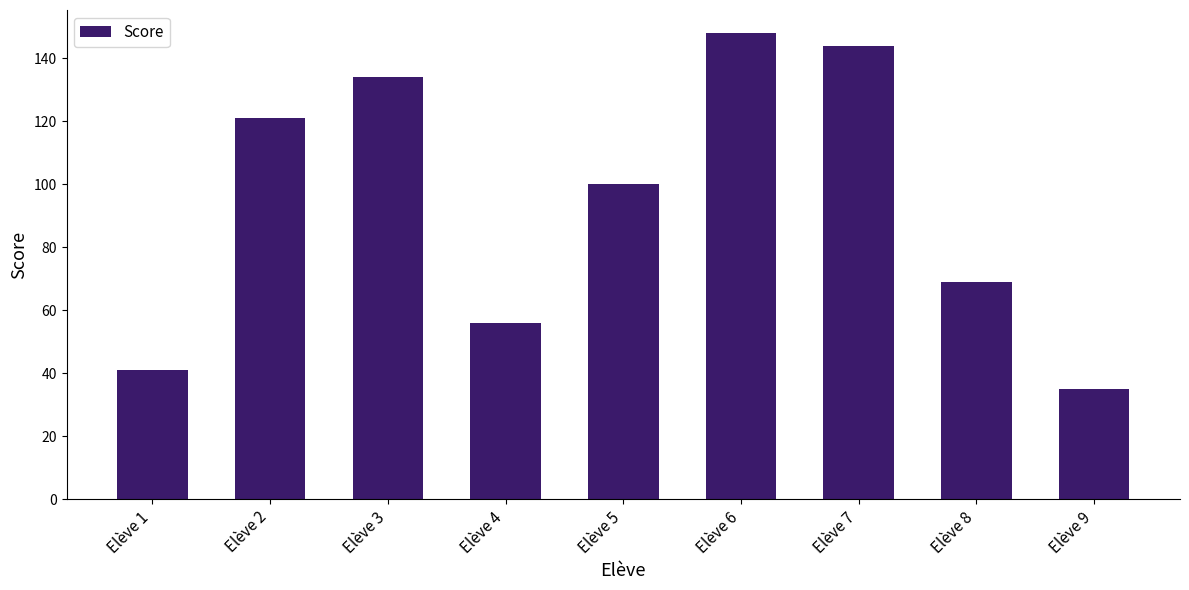

What is the difference between the maximum and minimum values?

113